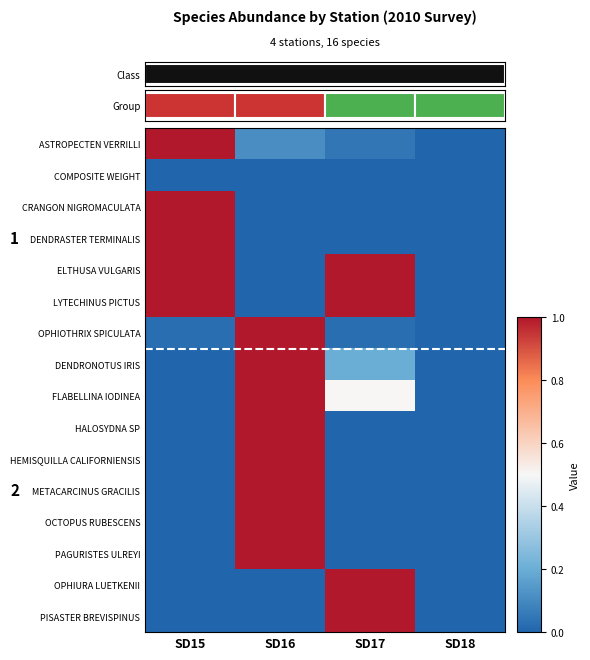

Is the value of LYTECHINUS PICTUS at SD18 greater than the value of DENDRONOTUS IRIS at SD18?

No